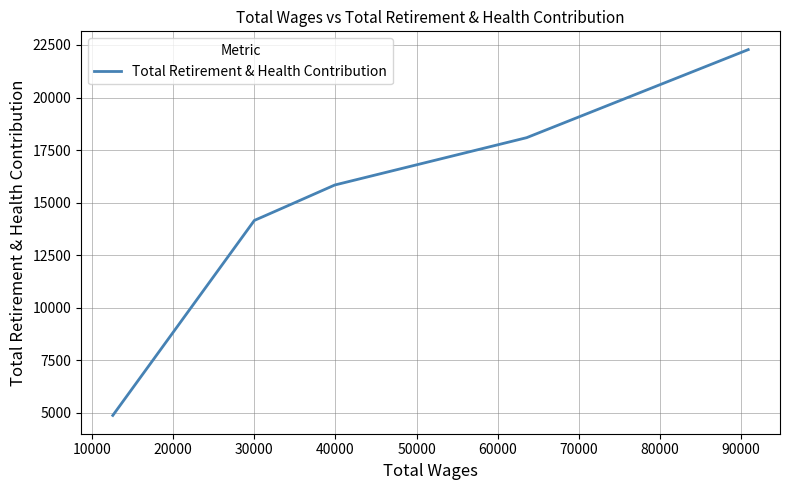

What is the average value?

14909